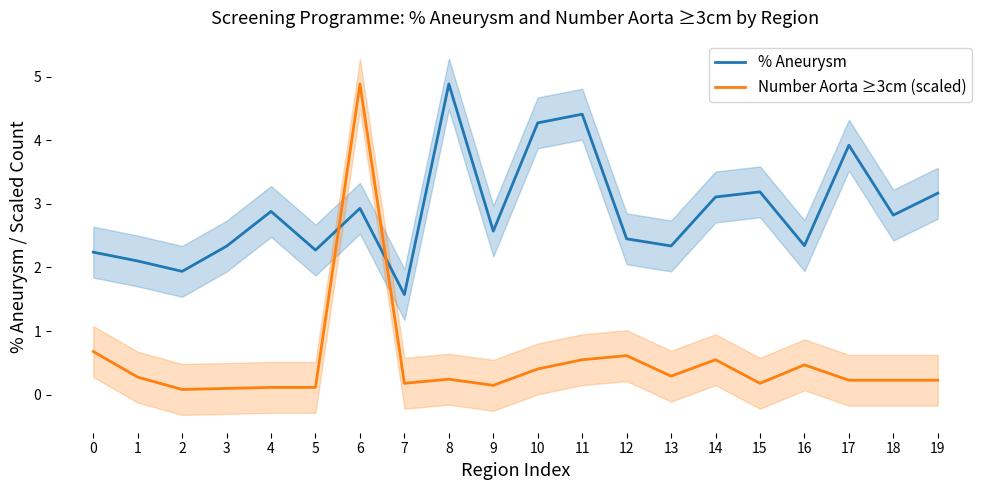

What is the value of the % Aneurysm point at the 12th from the left?

4.4